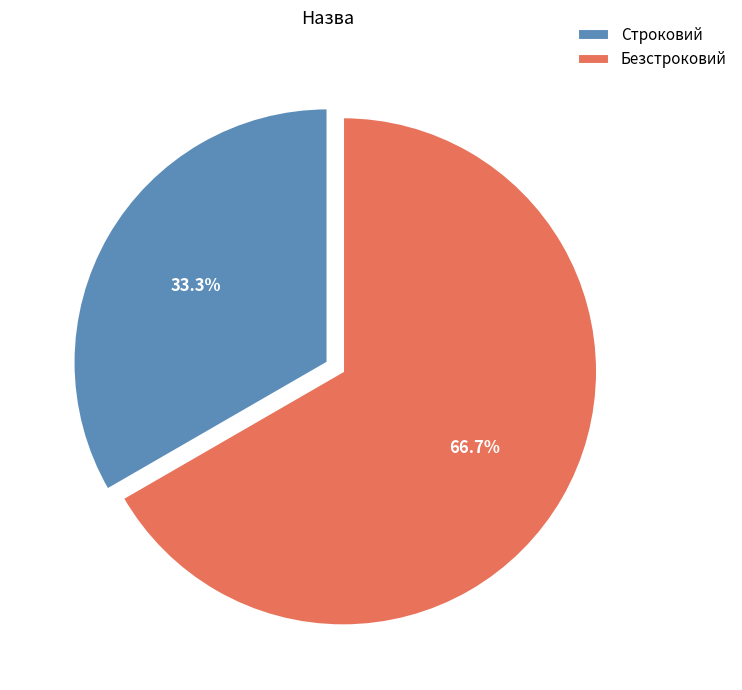

What is the total percentage of Строковий and Безстроковий?

100.0%